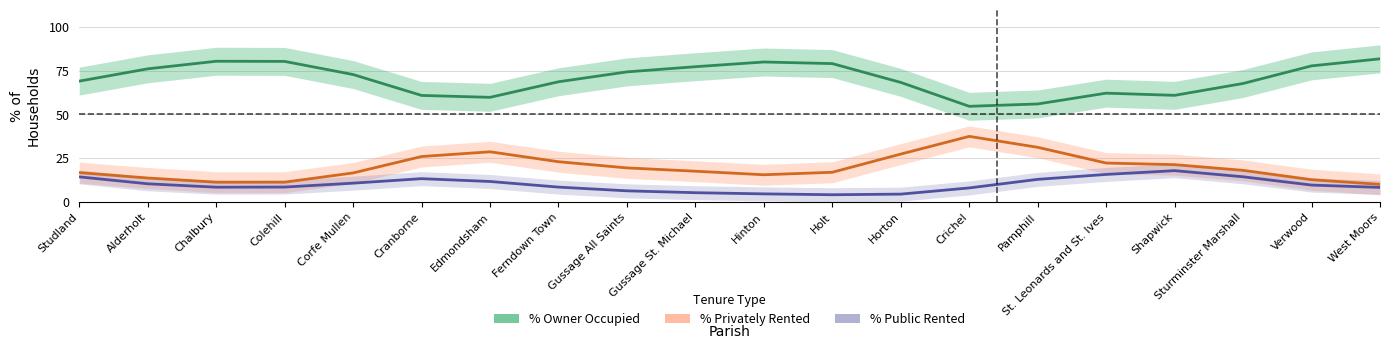

What is the difference between the second highest and minimum values in the % Owner Occupied series?

25.8